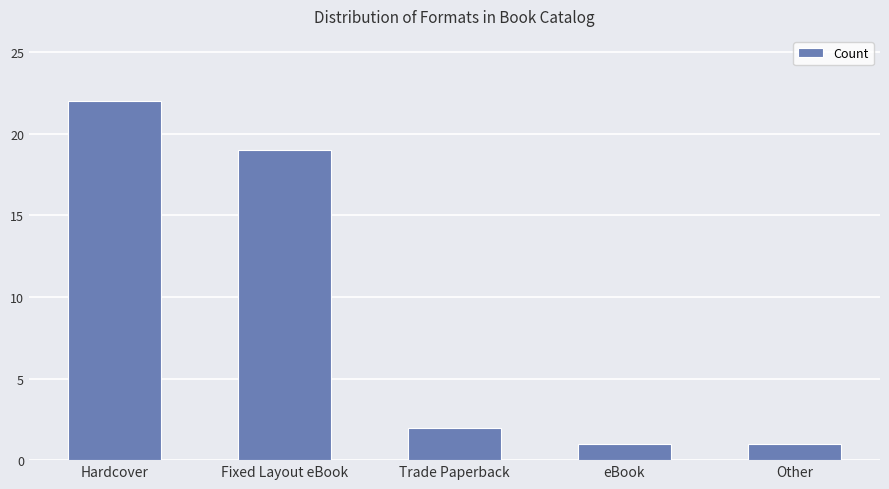

How many data points are less than 2?

2